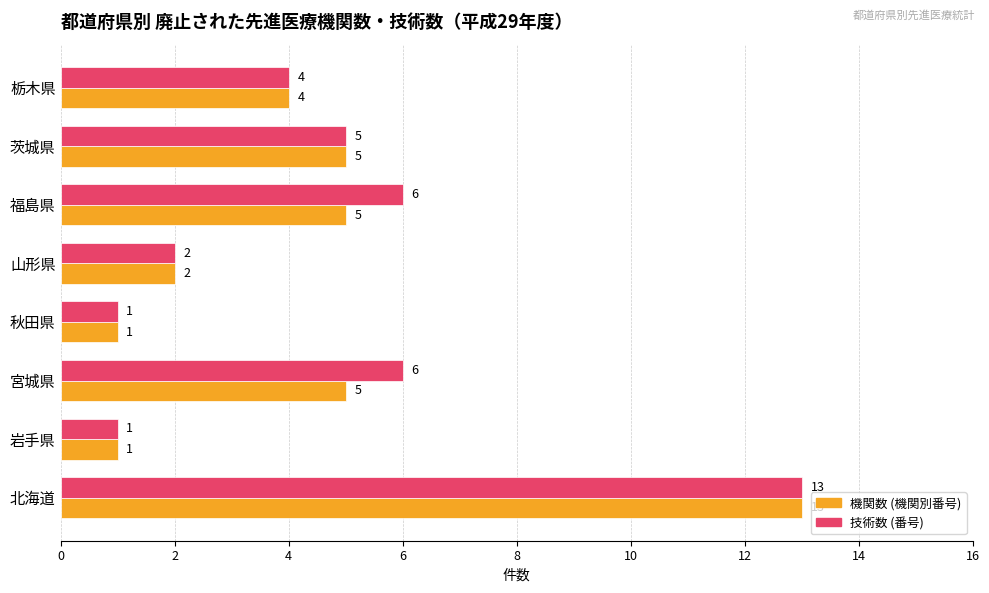

At which category is the sum across all series the highest?

北海道